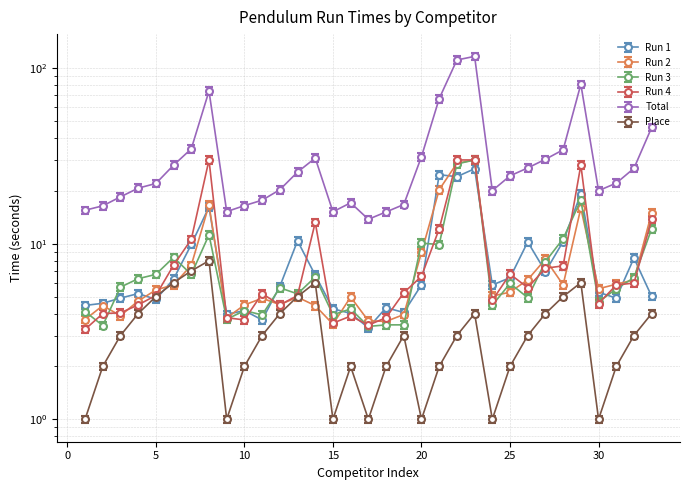

What is the average value of the Run 4 series?

8.9